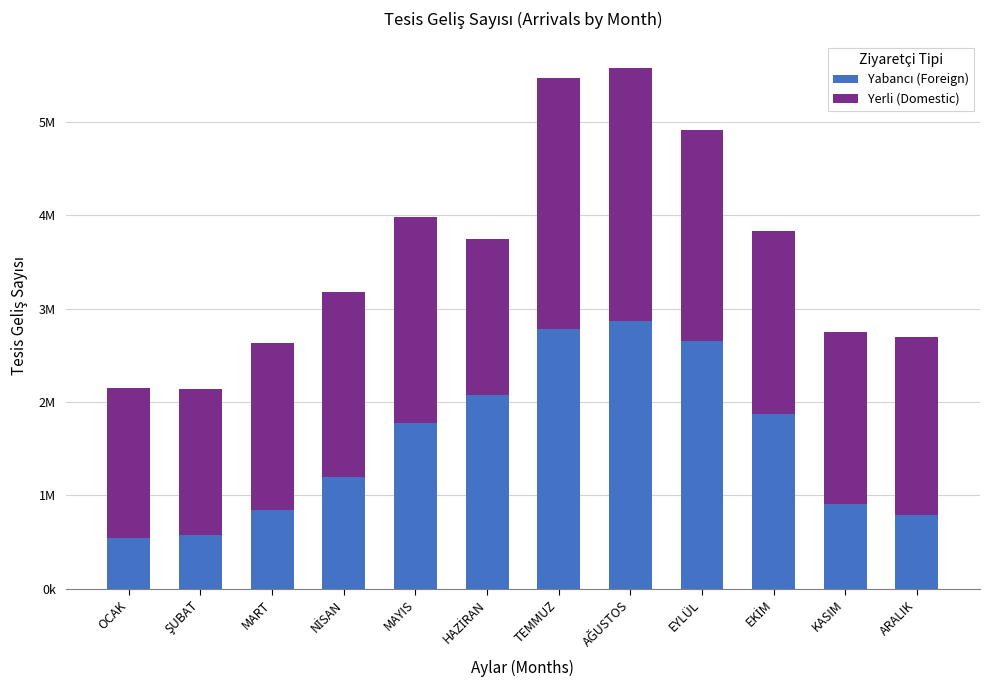

Are the bars horizontal?

No